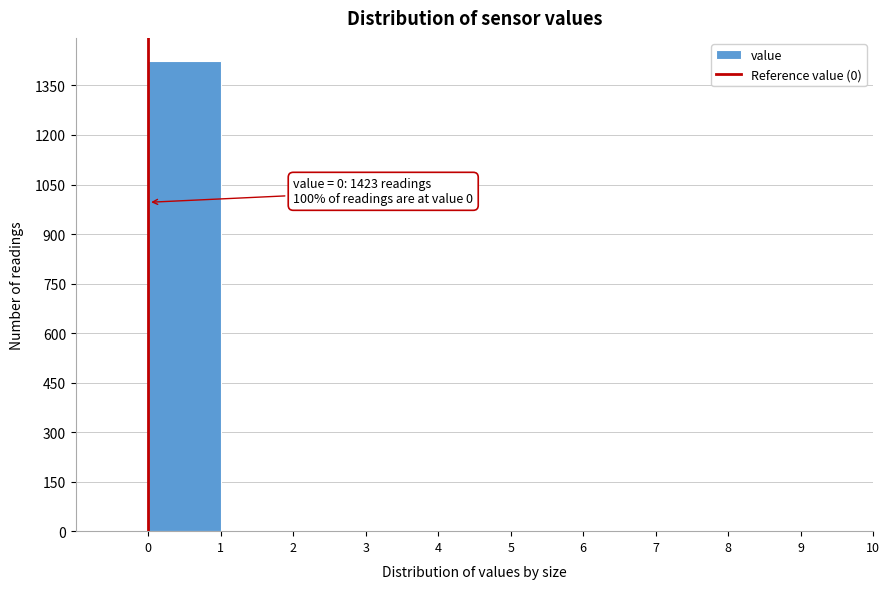

Which range on the x-axis has the tallest bar?

0 to 1